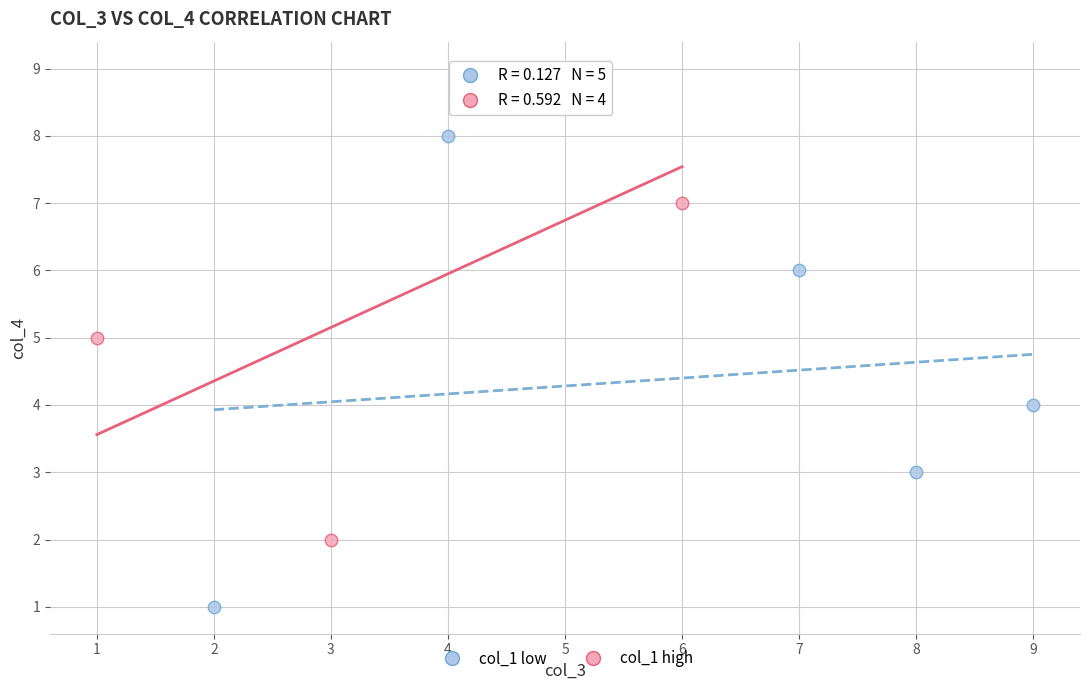

Which series reaches the maximum Y coordinate?

col_1 high